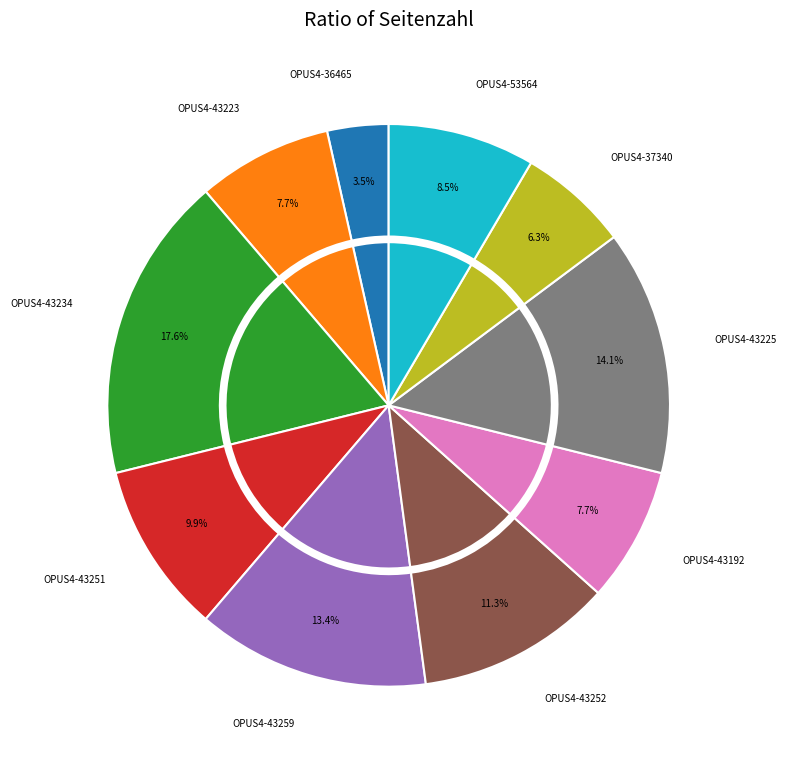

What is the largest slice in the pie chart?

OPUS4-43234